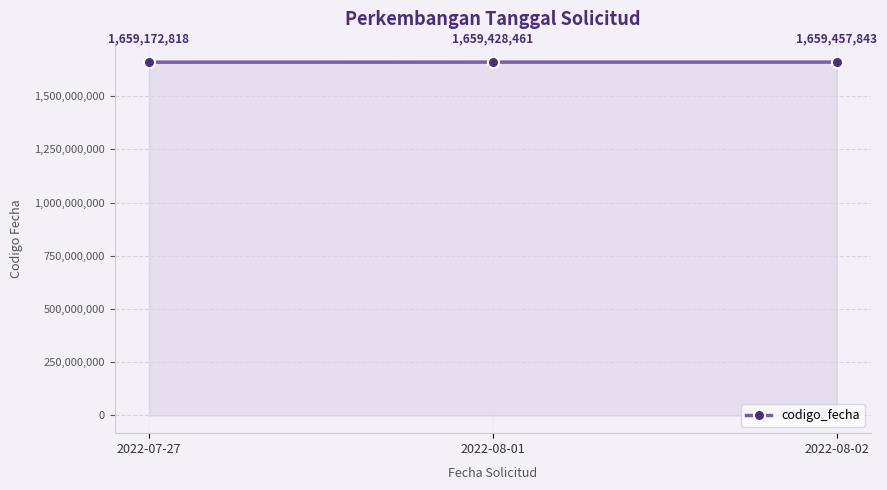

How many values are below 1659428461?

1